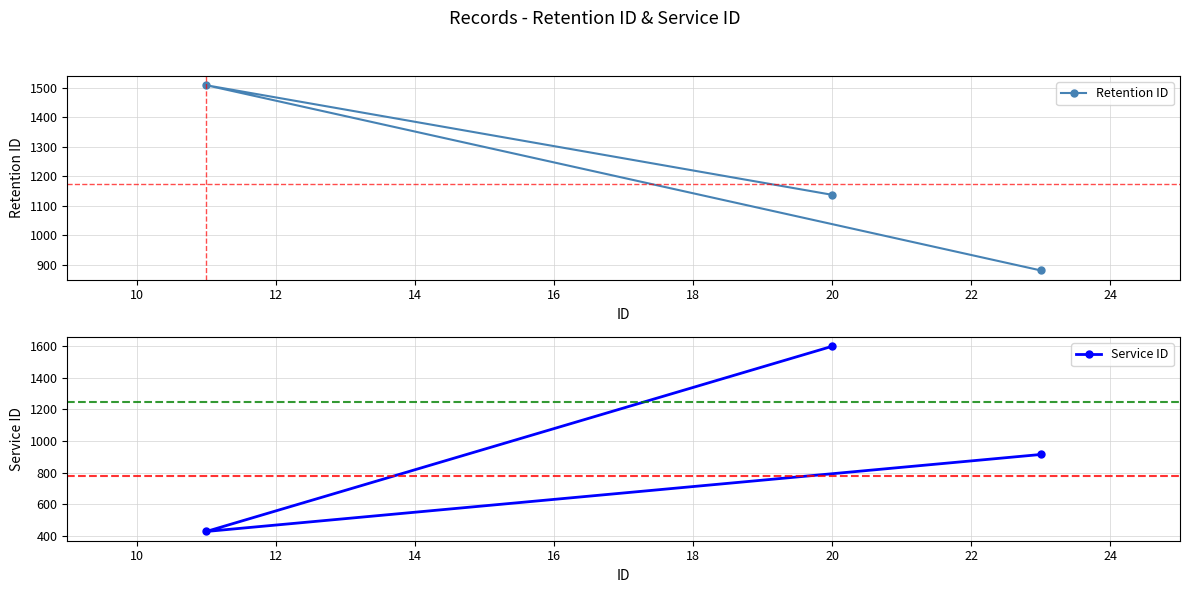

What are all the series names shown in the legend?

Retention ID, Service ID